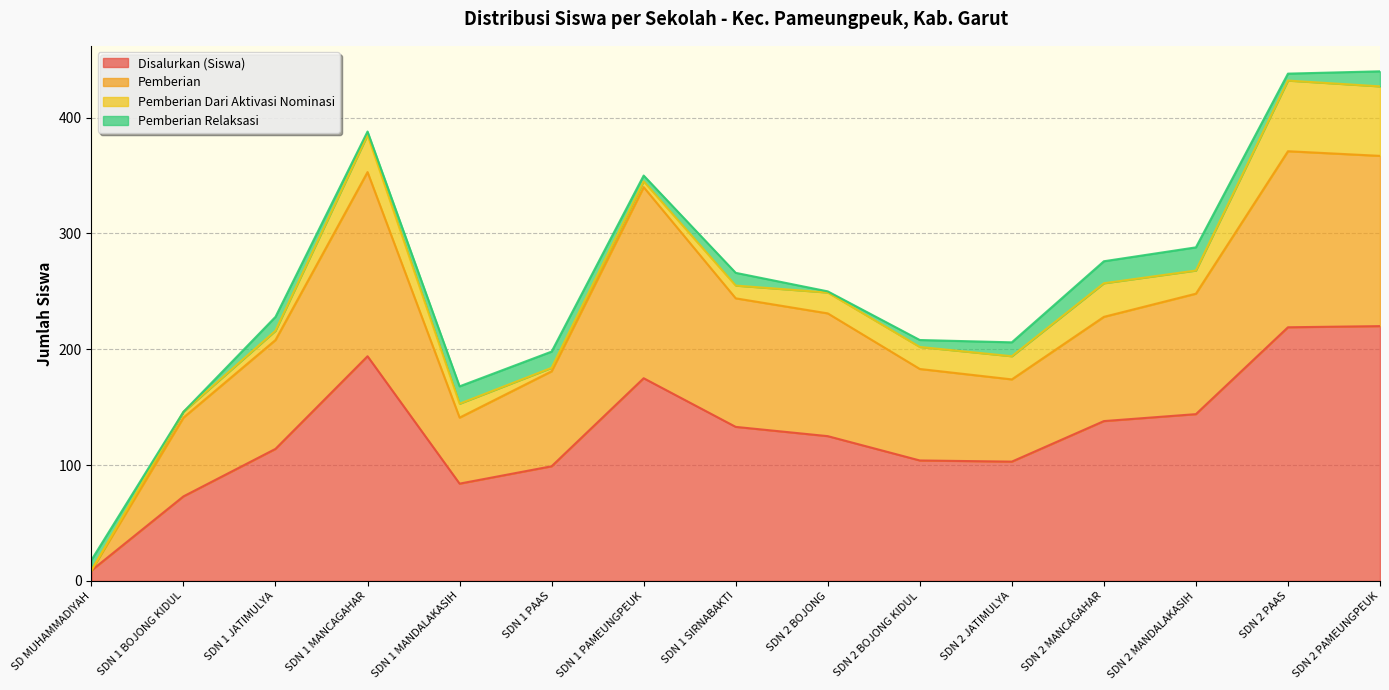

At which label does Disalurkan (Siswa) reach its peak?

SDN 2 PAMEUNGPEUK